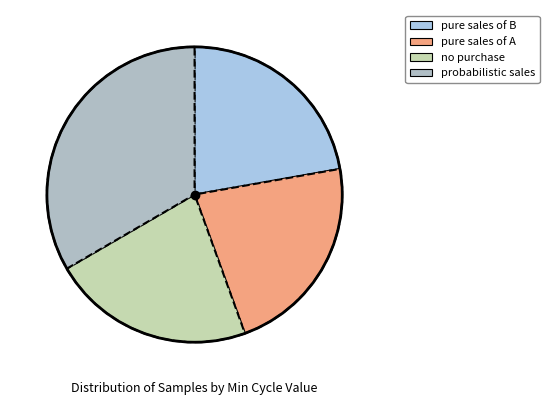

Is there any slice that represents more than half of the pie?

No